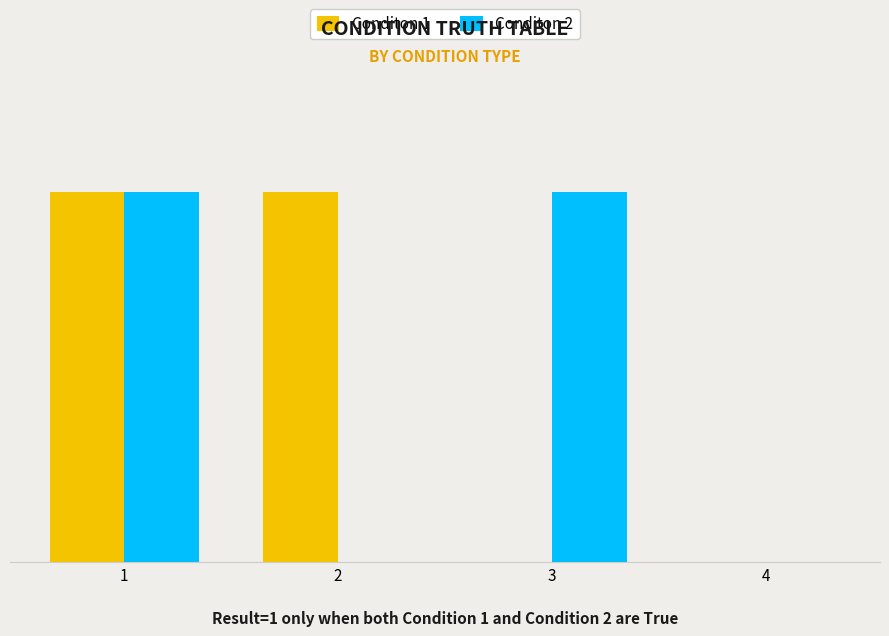

Which label corresponds to the smallest value in the chart?

3